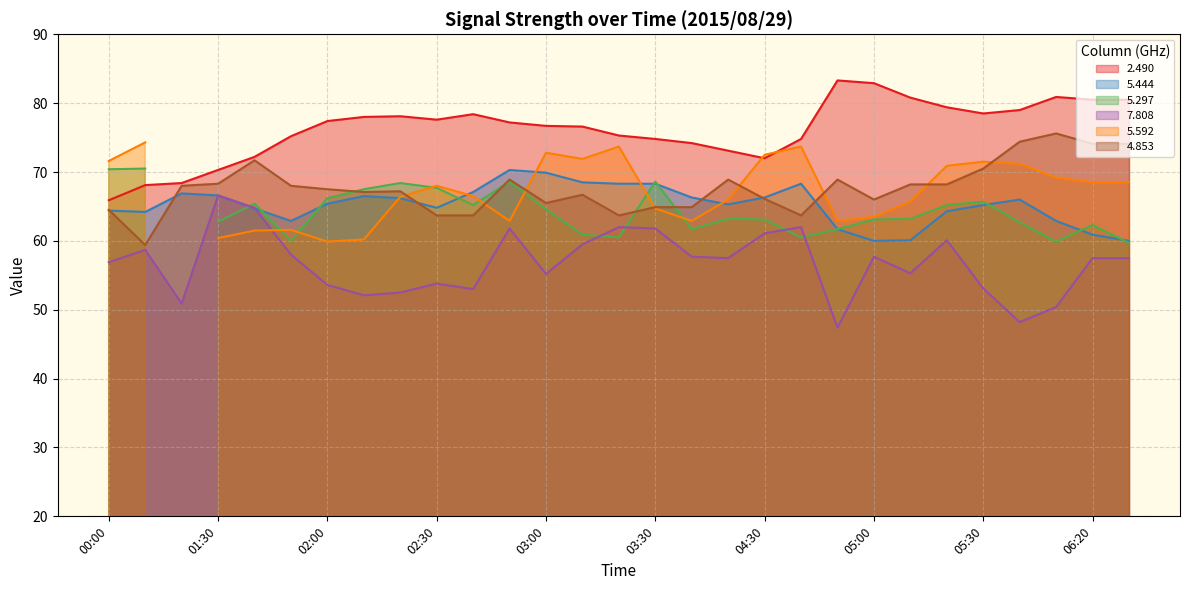

True or false: 2.490 and 7.808 cross at least once.

False